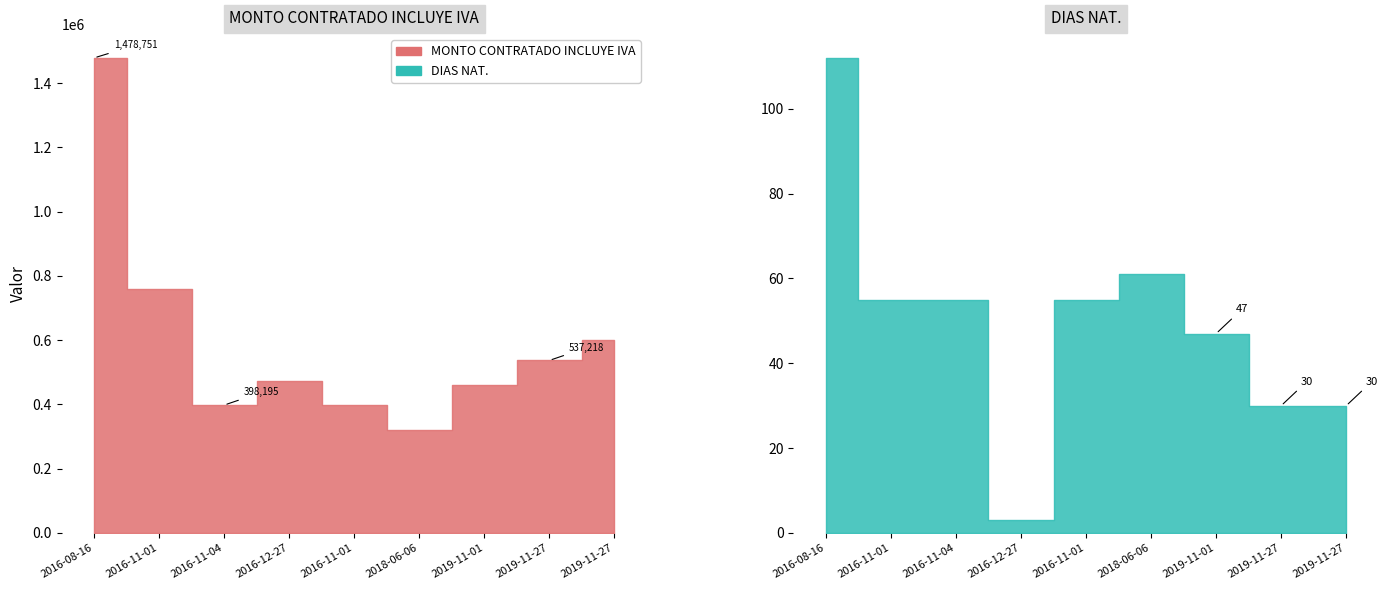

List the labels in order of DIAS NAT. value, largest first.

2016-08-16, 2018-06-06, 2016-11-01, 2016-11-04, 2016-11-01, 2019-11-01, 2019-11-27, 2019-11-27, 2016-12-27